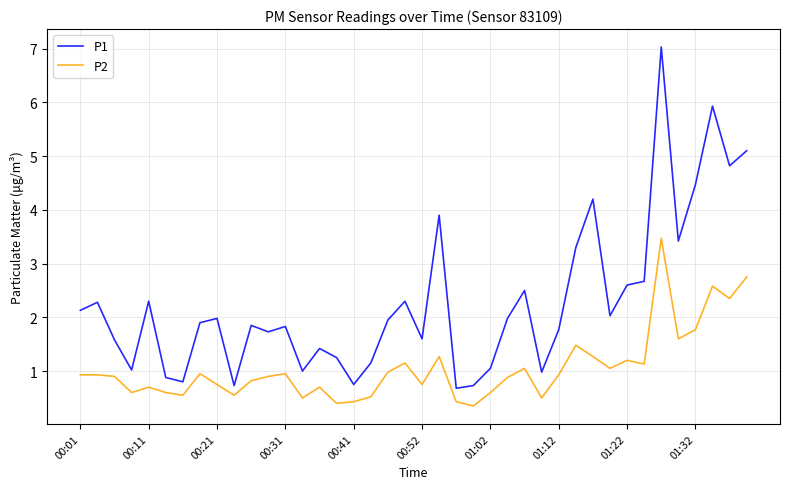

List the series in order of their peak value, lowest first.

P2, P1